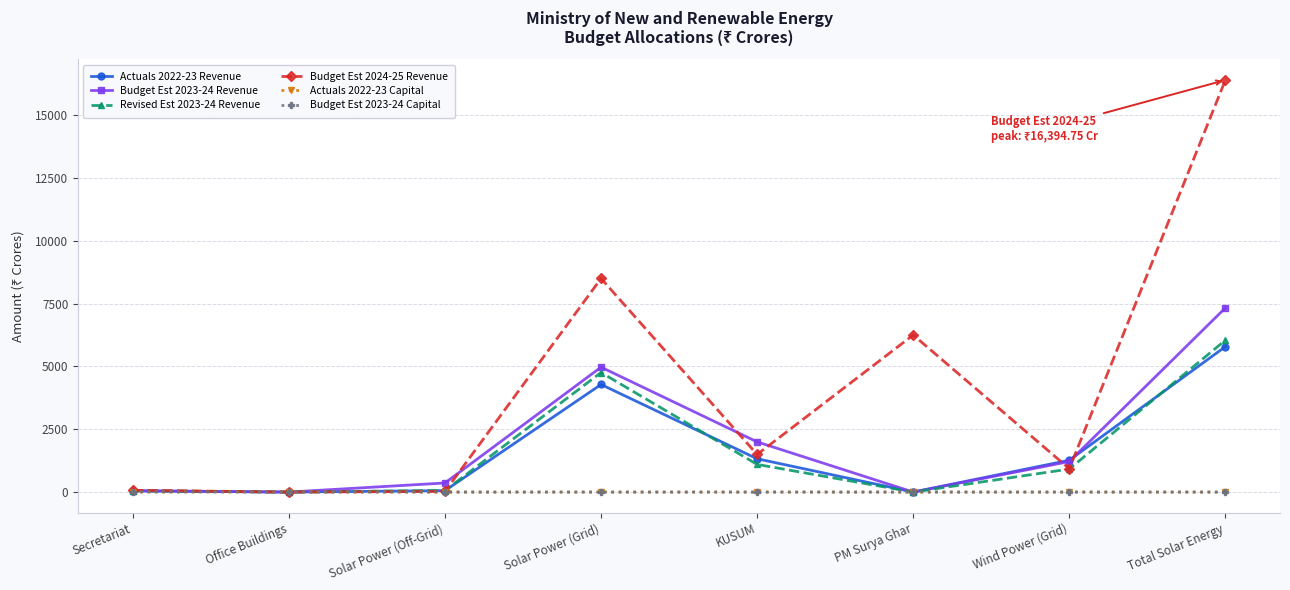

Which series has the largest total across all categories?

Budget Est 2024-25 Revenue